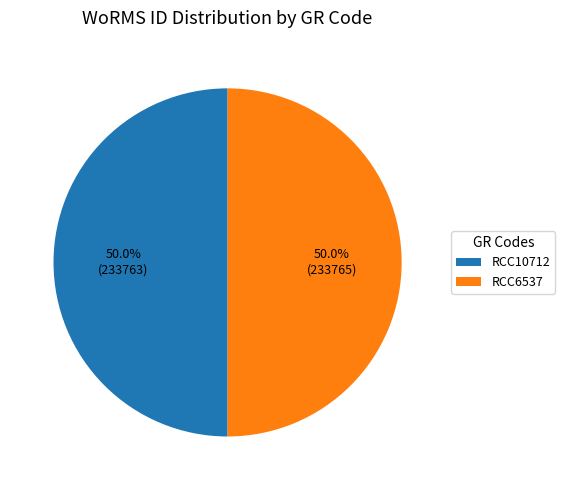

To the nearest percent, what portion does RCC6537 represent?

50%